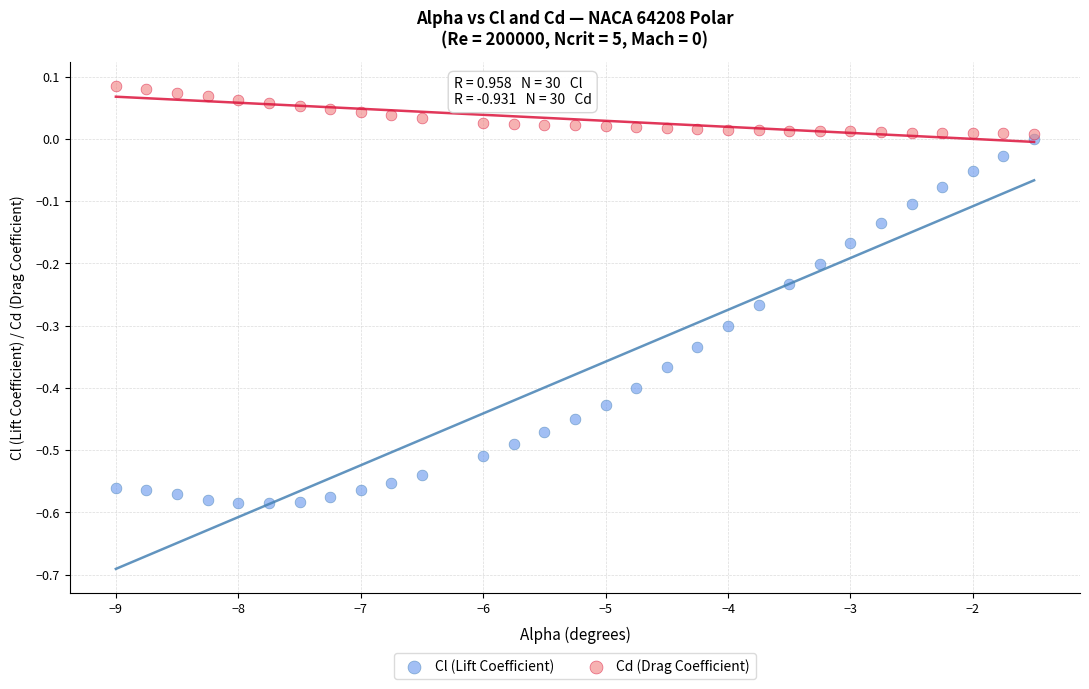

Which series has the largest Y range (max minus min)?

Cl (Lift Coefficient)